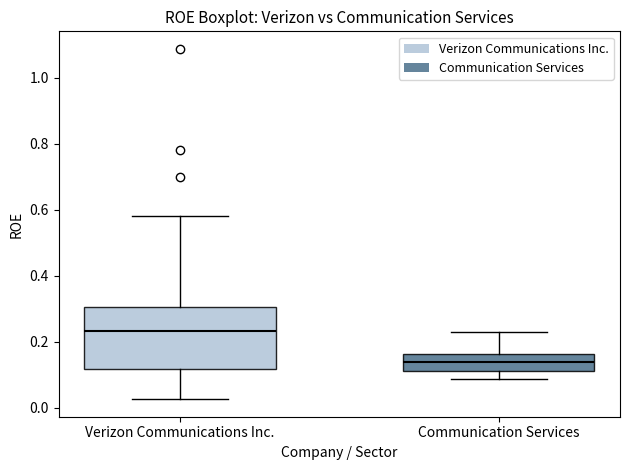

Reading left to right, read every box against the y-axis: the position of its median line, the range the box covers, and the ends of its whiskers. The values are not printed on the chart, so give them approximately, as read against the axis.

Verizon Communications Inc.: median 0.24, box 0.12 to 0.30, whiskers 0.02 to 0.58
Communication Services: median 0.14, box 0.12 to 0.16, whiskers 0.08 to 0.24